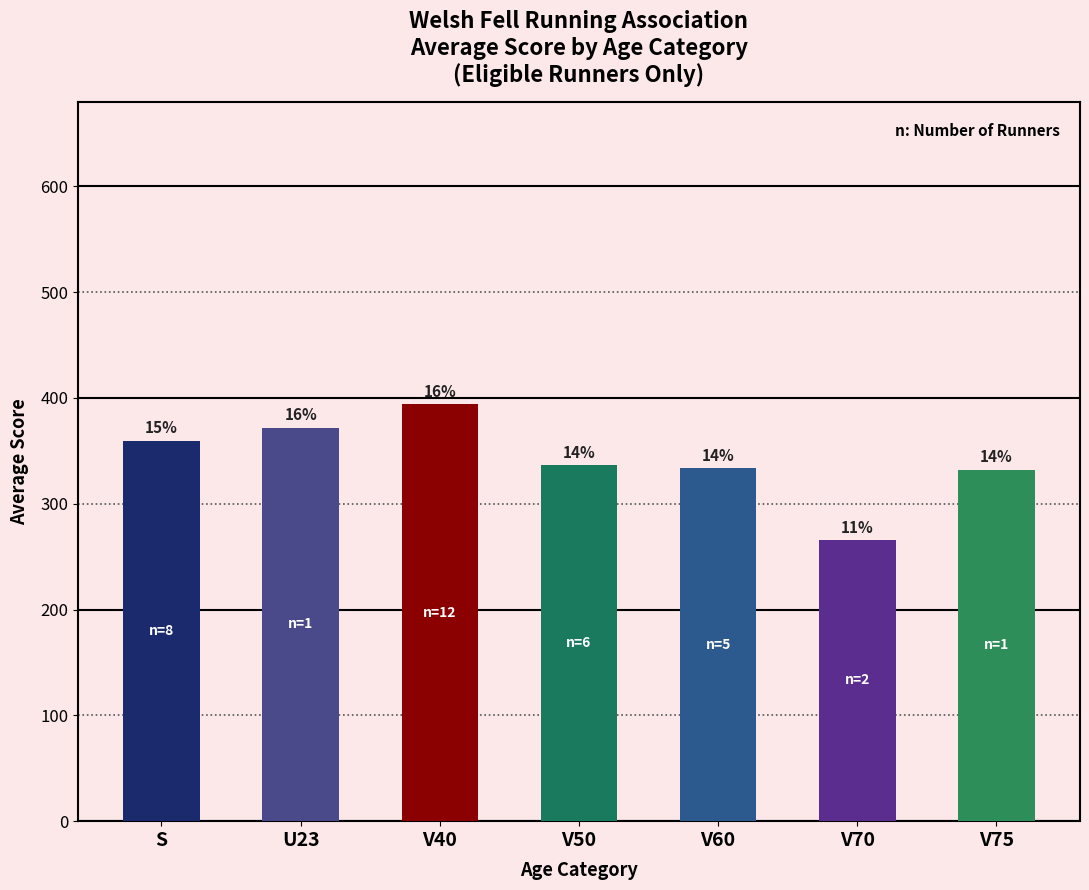

How many bars are there in total?

7